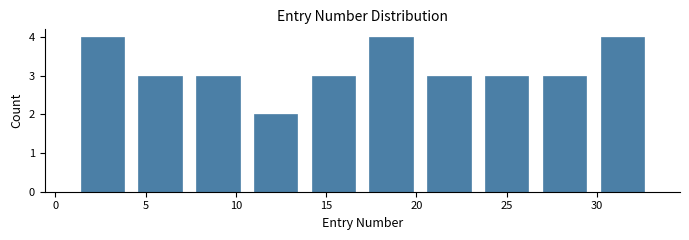

Reading left to right, transcribe this chart: for each bar, give the range it covers on the x-axis and its height. Neither the bar edges nor the heights are printed on the chart, so give them approximately, as read against the axes.

1.0 to 4.2: 4
4.2 to 7.4: 3
7.4 to 10.6: 3
10.6 to 13.8: 2
13.8 to 17.0: 3
17.0 to 20.2: 4
20.2 to 23.4: 3
23.4 to 26.6: 3
26.6 to 29.8: 3
29.8 to 33.0: 4